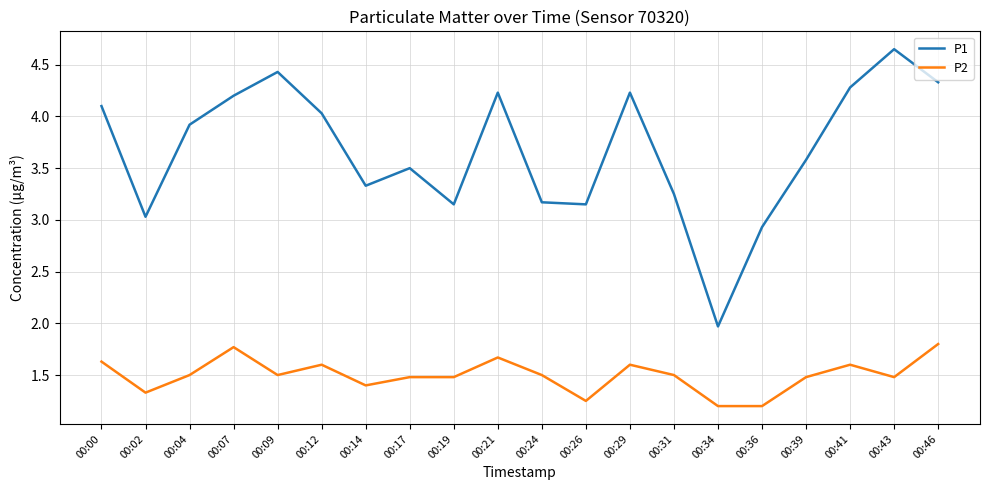

What value does the P1 series have at 00:04?

3.9